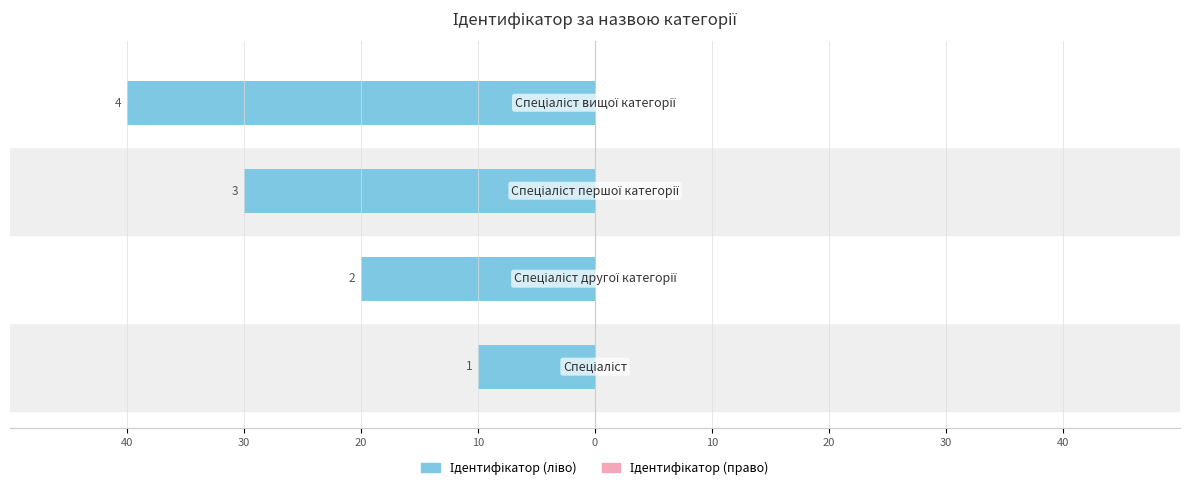

Does the chart contain any negative values?

Yes